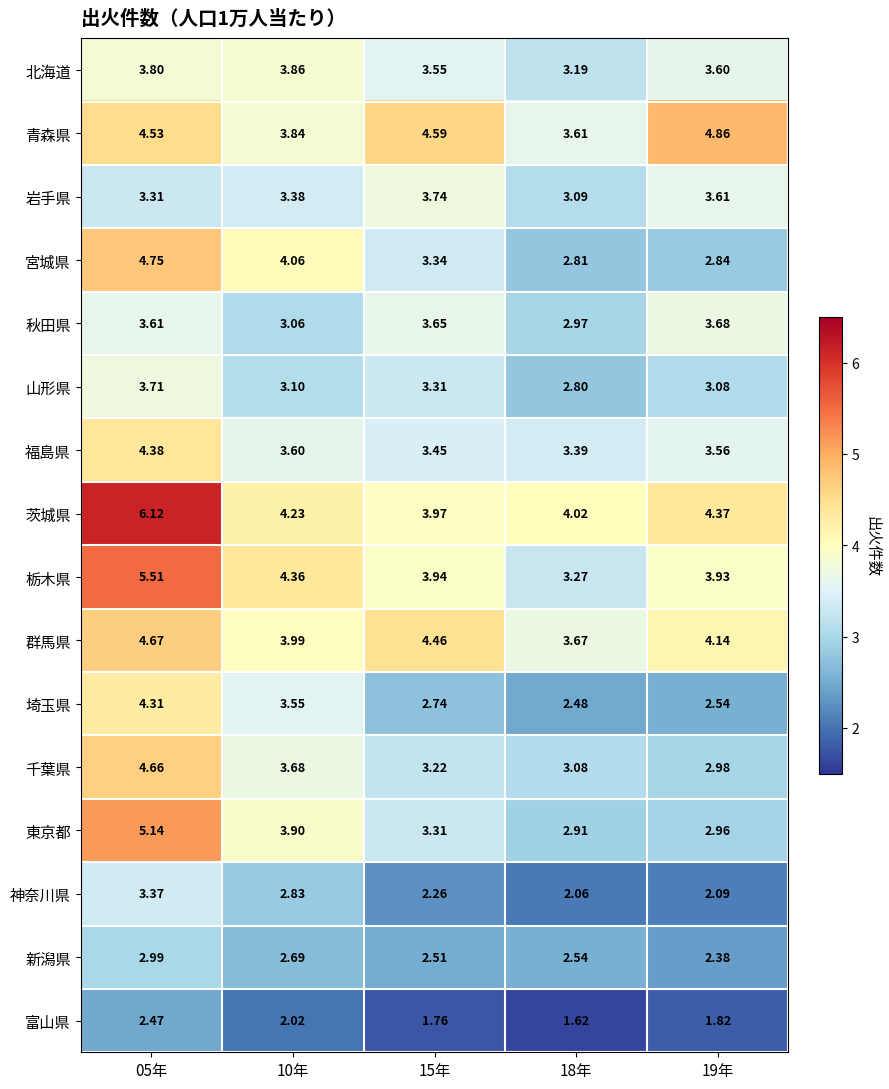

Is the value of 岩手県 at 18年 greater than the value of 茨城県 at 10年?

No